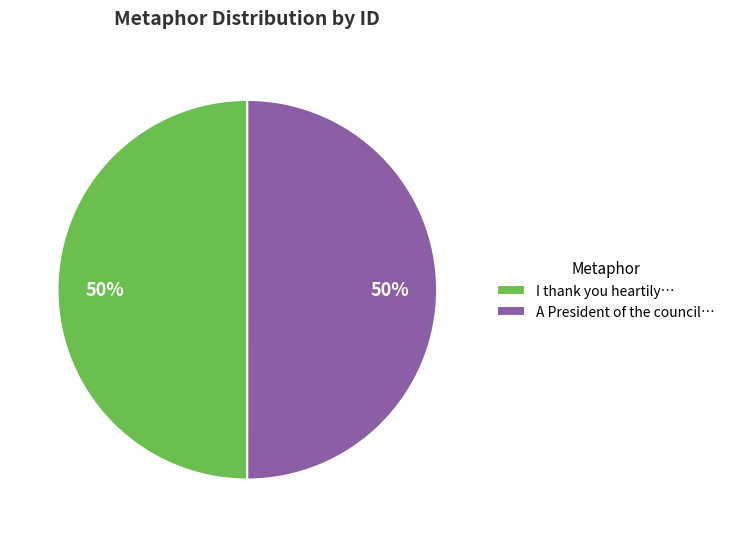

To the nearest percent, what percentage of the pie is A President of the council…?

50%